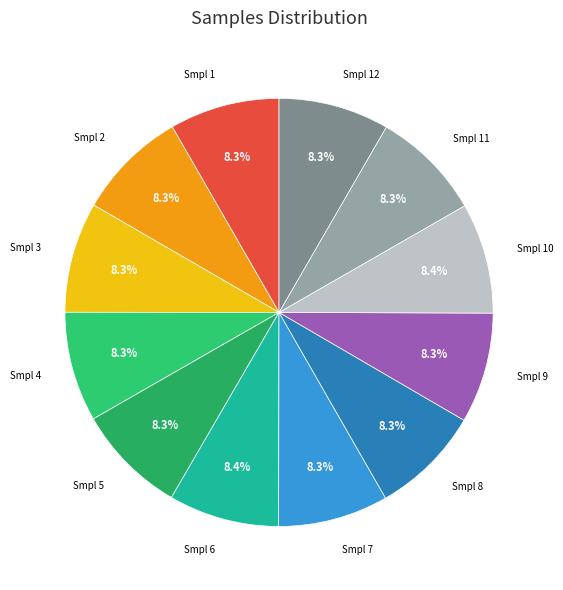

Count the number of slices in the pie.

12